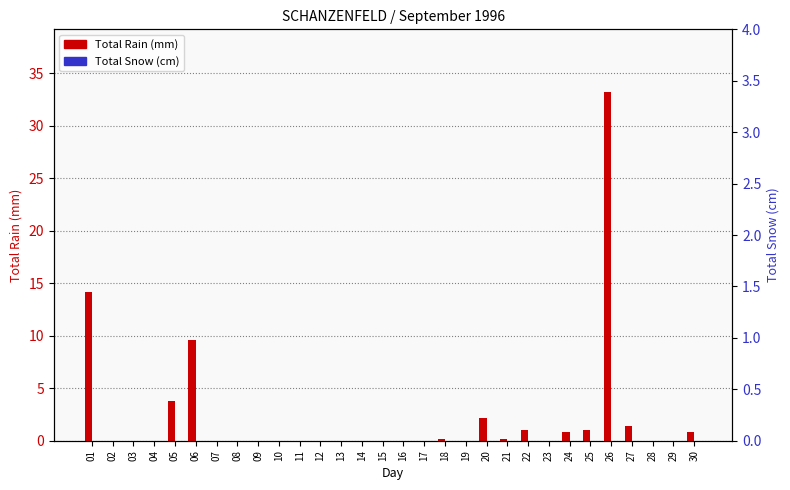

Count the number of data series in this chart.

2